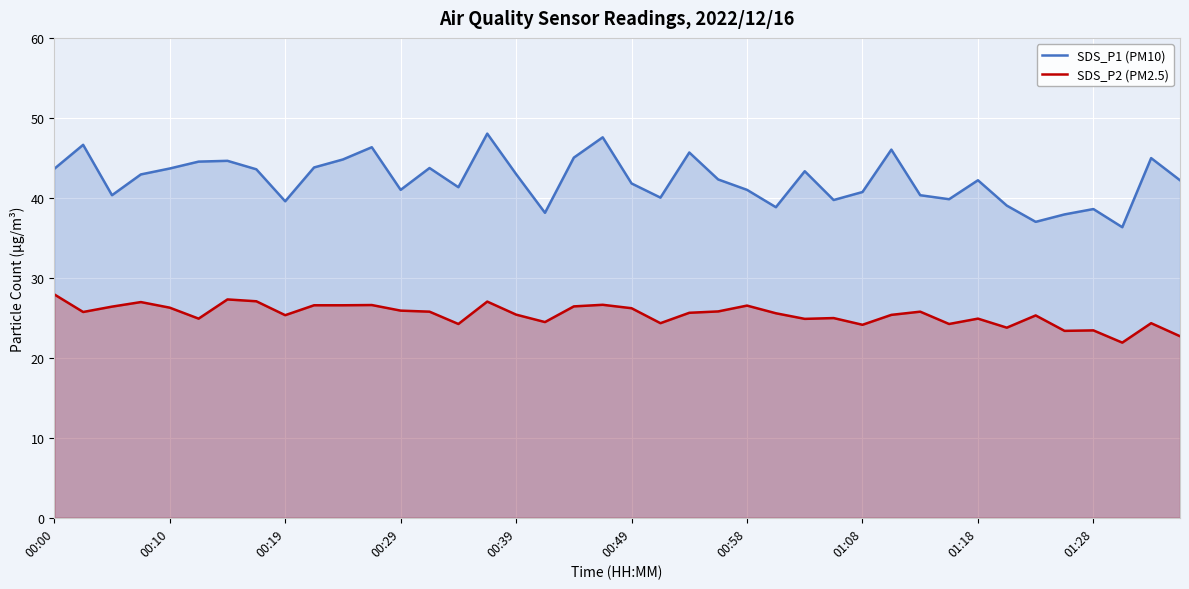

What is the difference between the maximum and minimum values in the SDS_P2 (PM2.5) series?

6.0